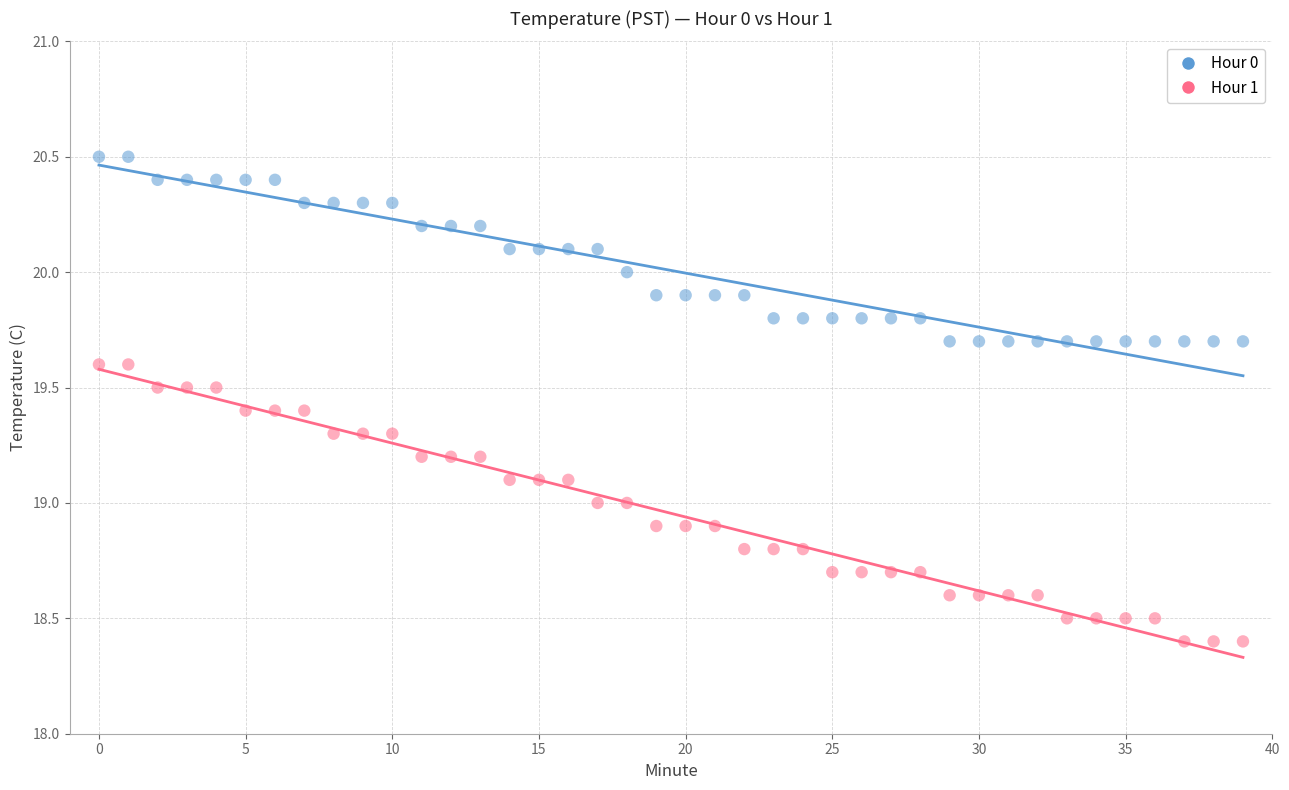

Which series reaches the maximum Y coordinate?

Hour 0